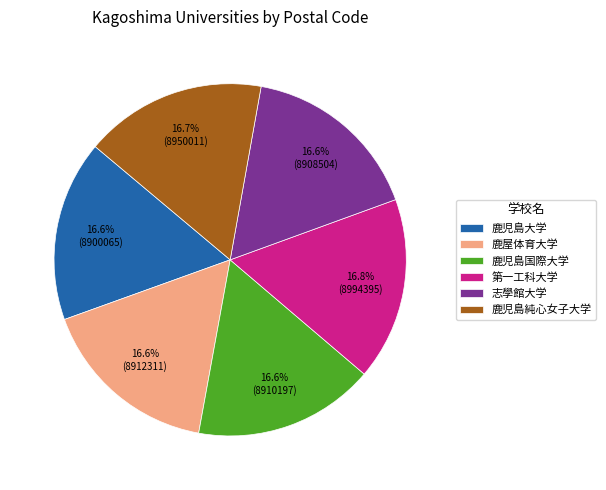

Is it true that 志學館大学 is 17% of the pie?

True